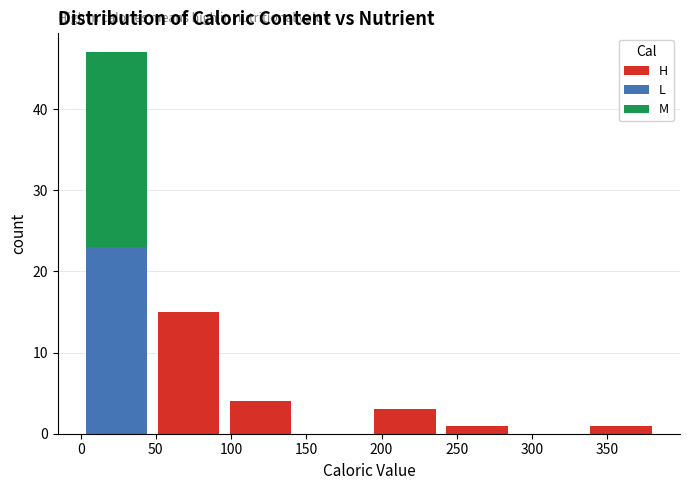

Reading left to right, list every stacked bar in this chart as the range it spans on the x-axis followed by its total height. Neither the bar edges nor the heights are printed on the chart, so give them approximately, as read against the axes.

0 to 50: 47
50 to 95: 15
95 to 145: 4
145 to 190: 0
190 to 240: 3
240 to 285: 1
285 to 335: 0
335 to 385: 1